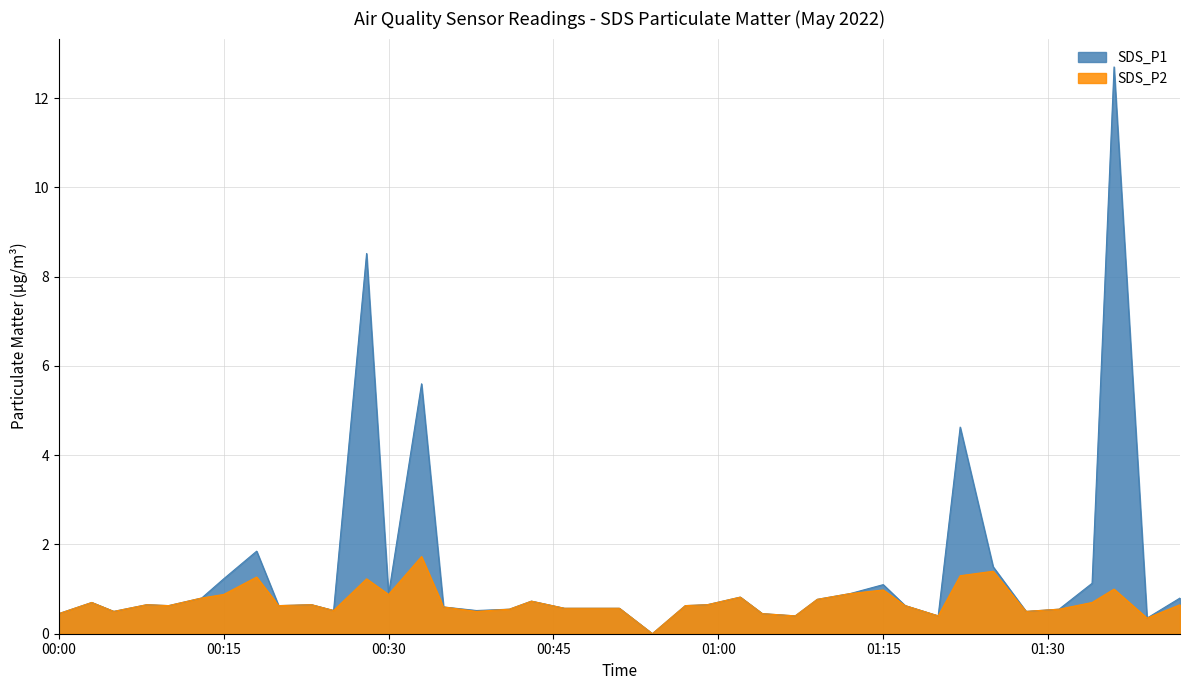

List the series in order of their overall mean, lowest first.

SDS_P2, SDS_P1